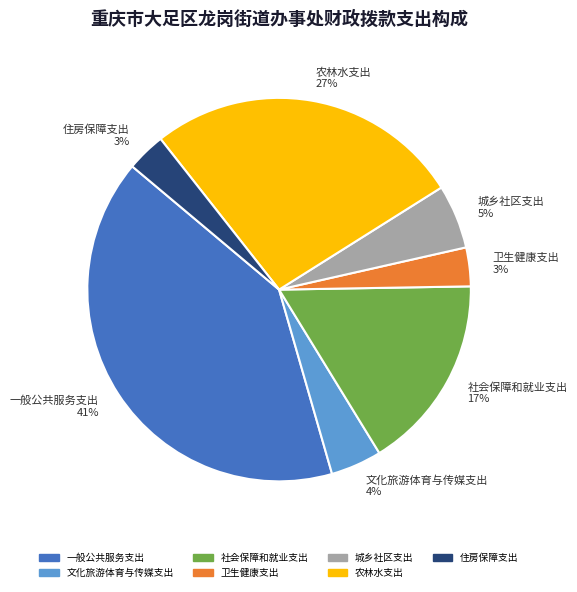

Is it true that 农林水支出 is 16% of the pie?

False